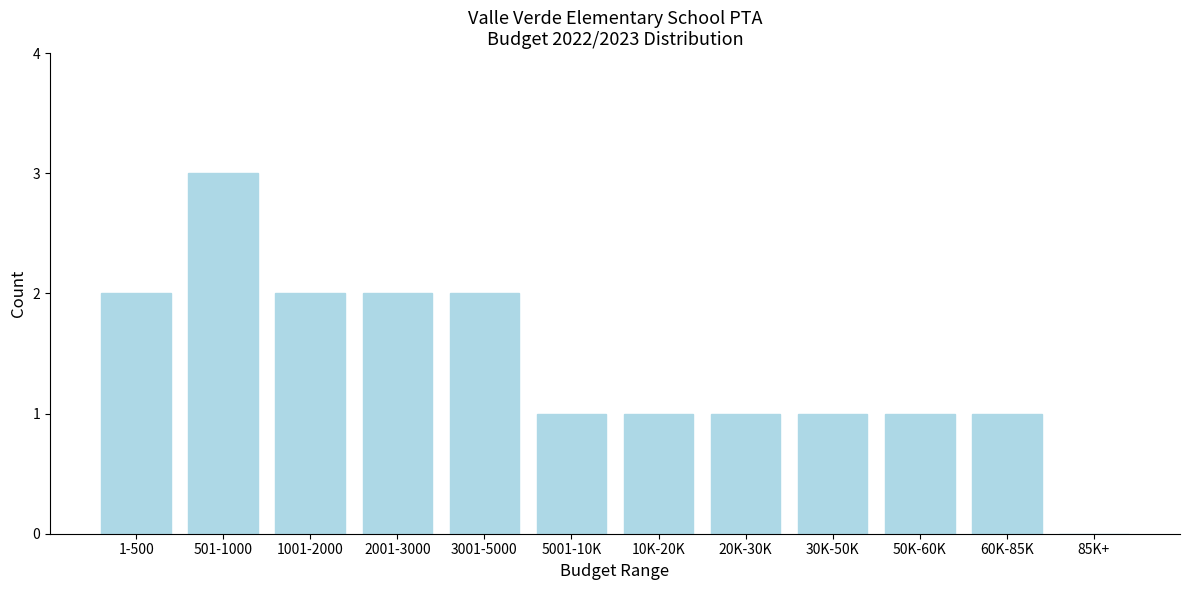

Reading left to right, extract all data points from this chart.

1-500=2	501-1000=3	1001-2000=2	2001-3000=2	3001-5000=2	5001-10K=1	10K-20K=1	20K-30K=1	30K-50K=1	50K-60K=1	60K-85K=1	85K+=0